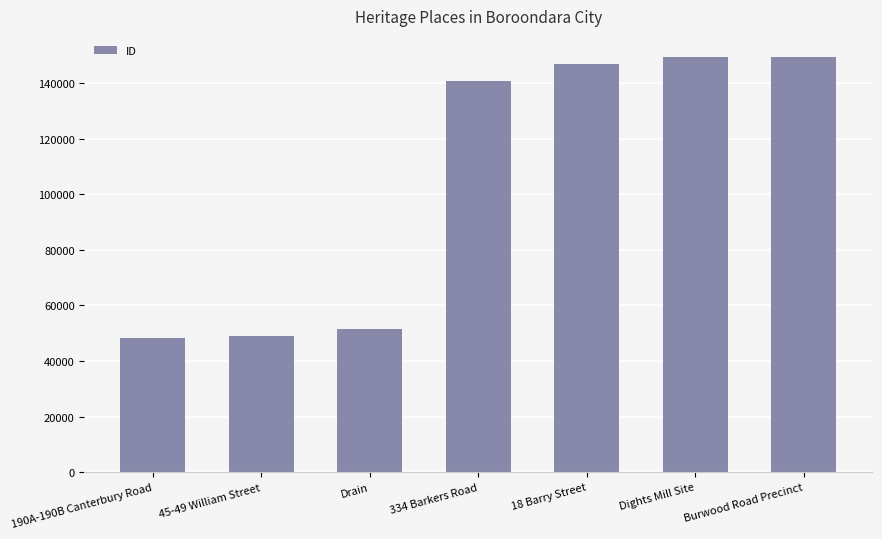

How many categories are shown in the chart?

7